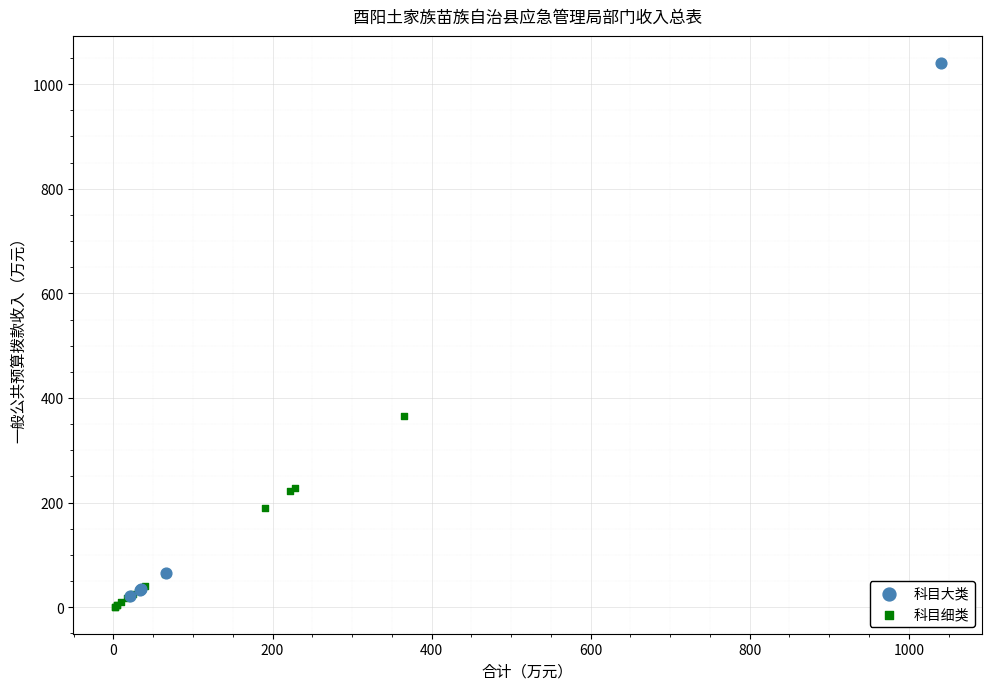

What are all the series names shown in the legend?

科目大类, 科目细类